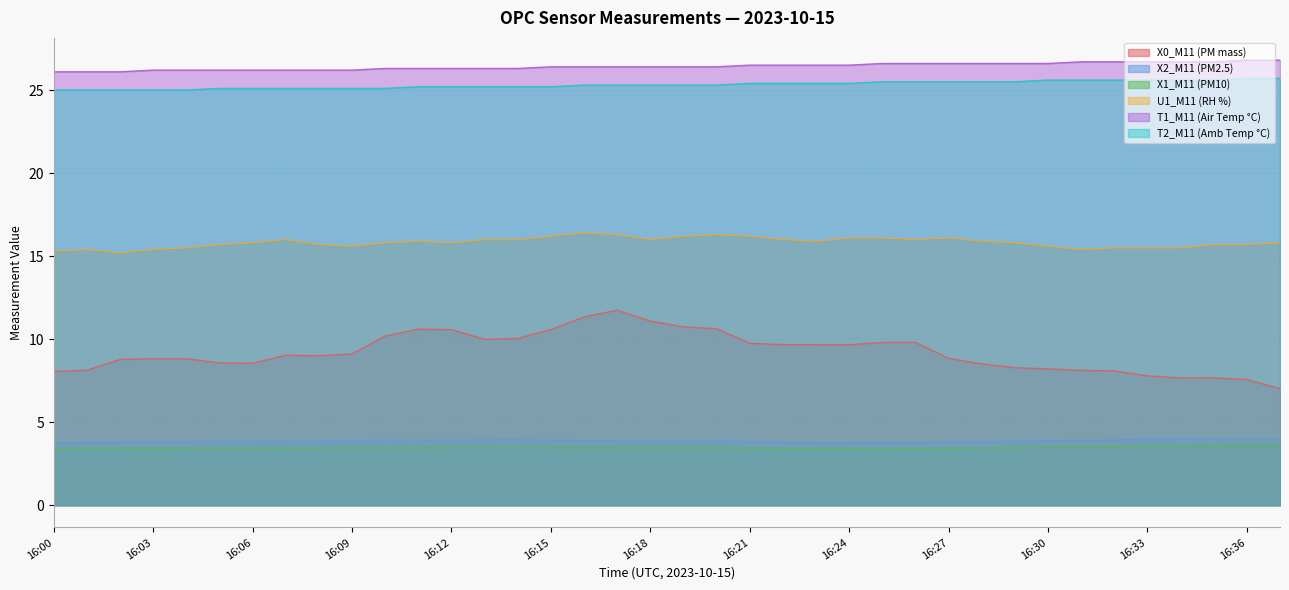

The X2_M11 (PM2.5) series shows 4.0 at 16:35. True or false?

True